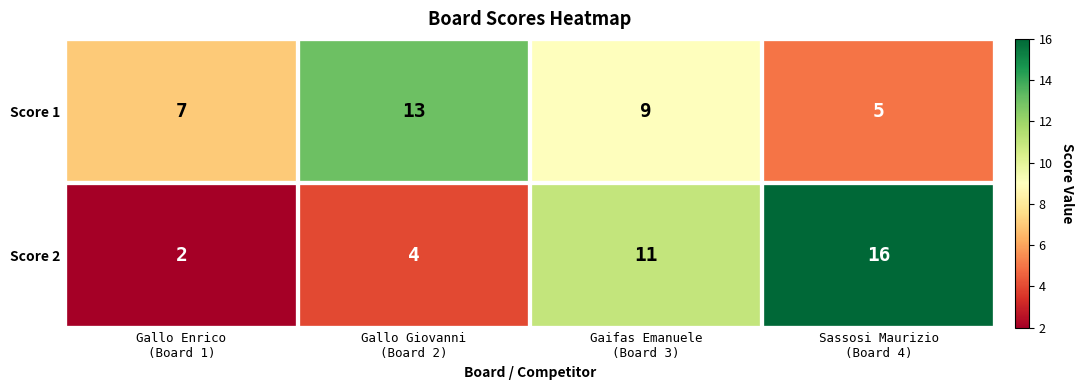

Count the number of categories in the chart.

4